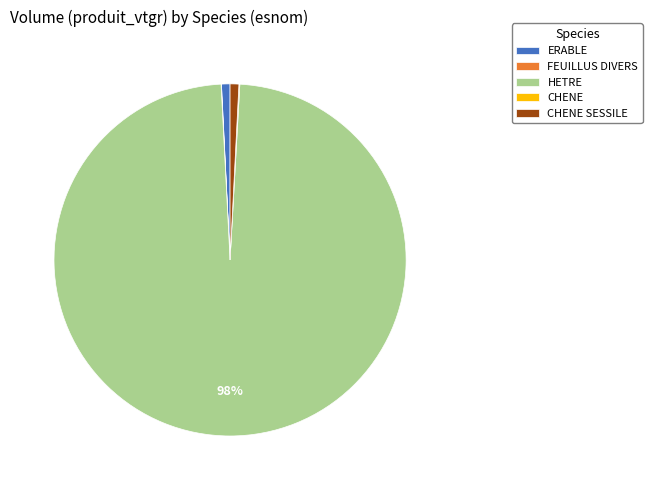

To the nearest percent, what is the average slice percentage?

20%